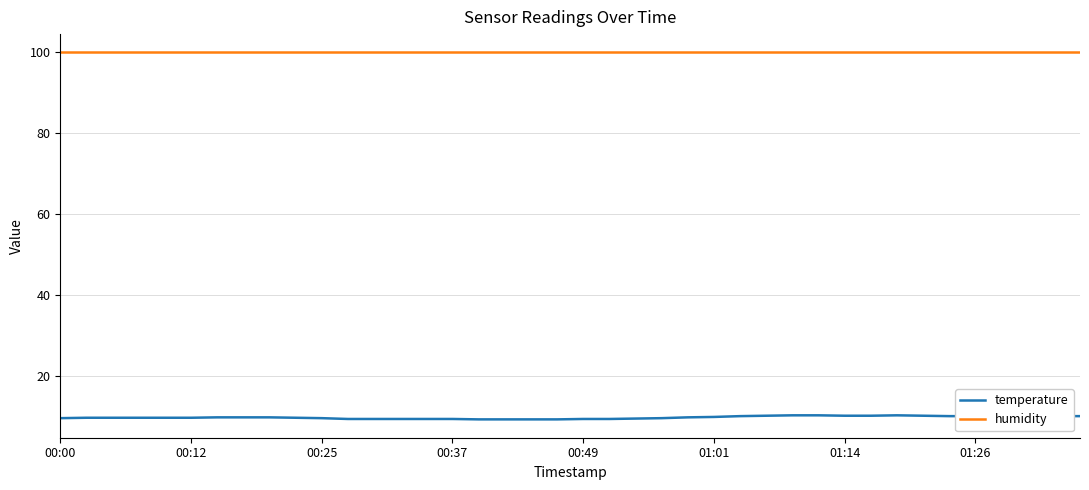

What is the difference between the maximum and minimum values in the temperature series?

1.0